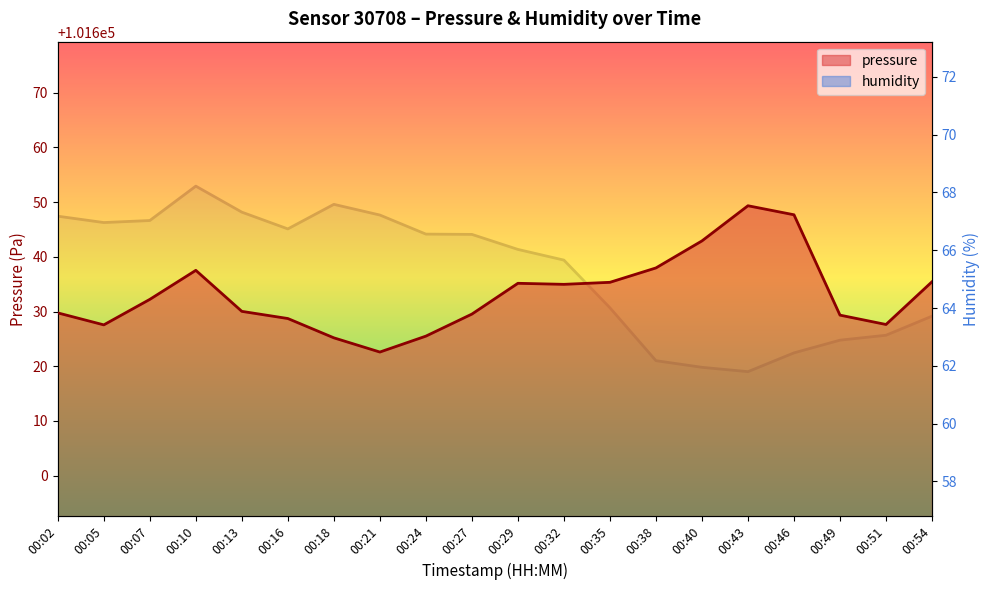

The humidity series shows 67.2 at 00:21. True or false?

True